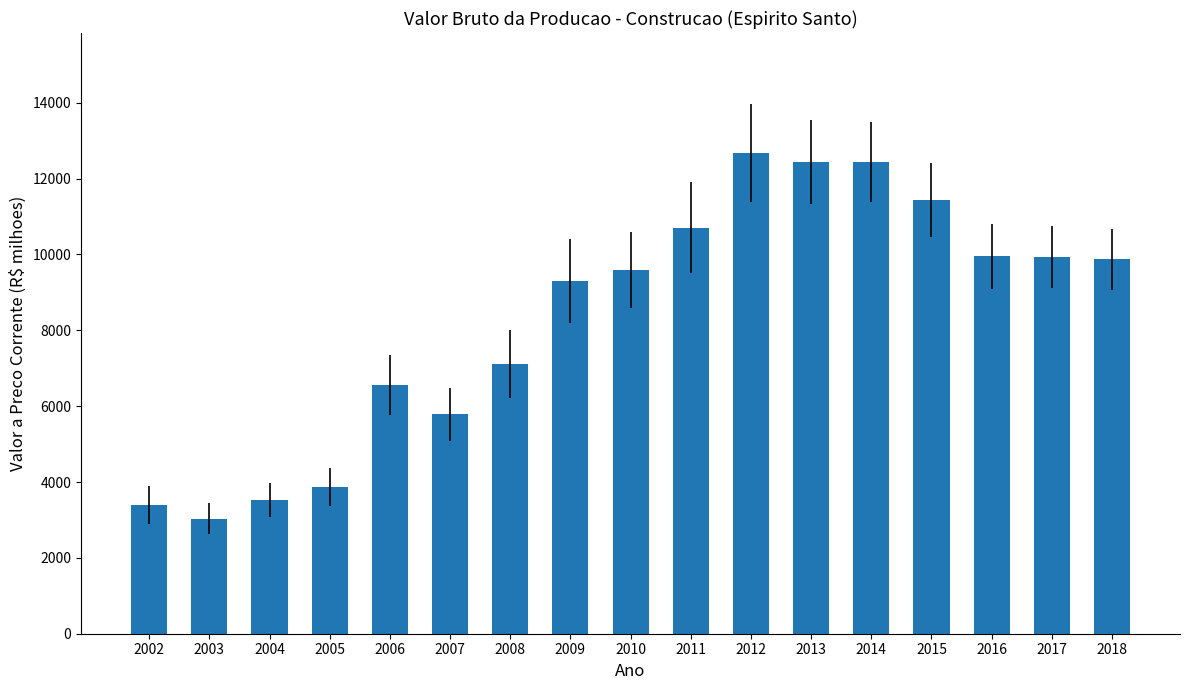

Count the number of categories in the chart.

17